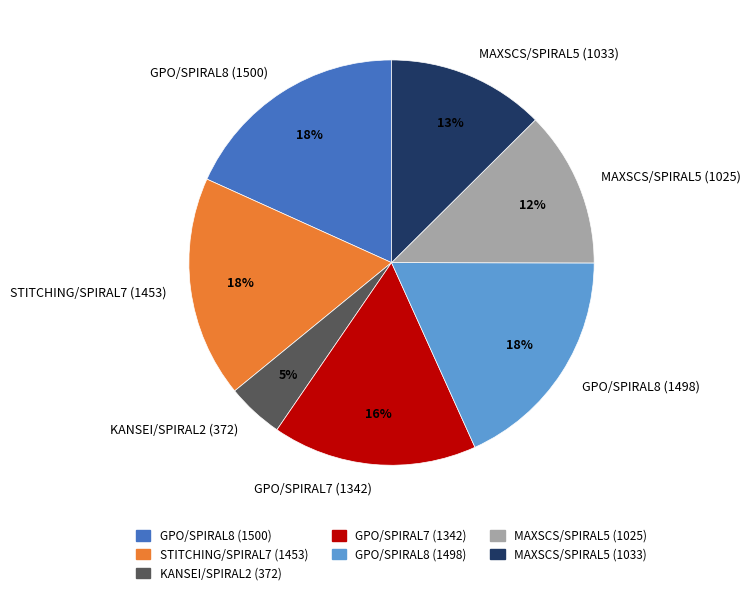

Between KANSEI/SPIRAL2 (372) and MAXSCS/SPIRAL5 (1025), which is larger?

MAXSCS/SPIRAL5 (1025)